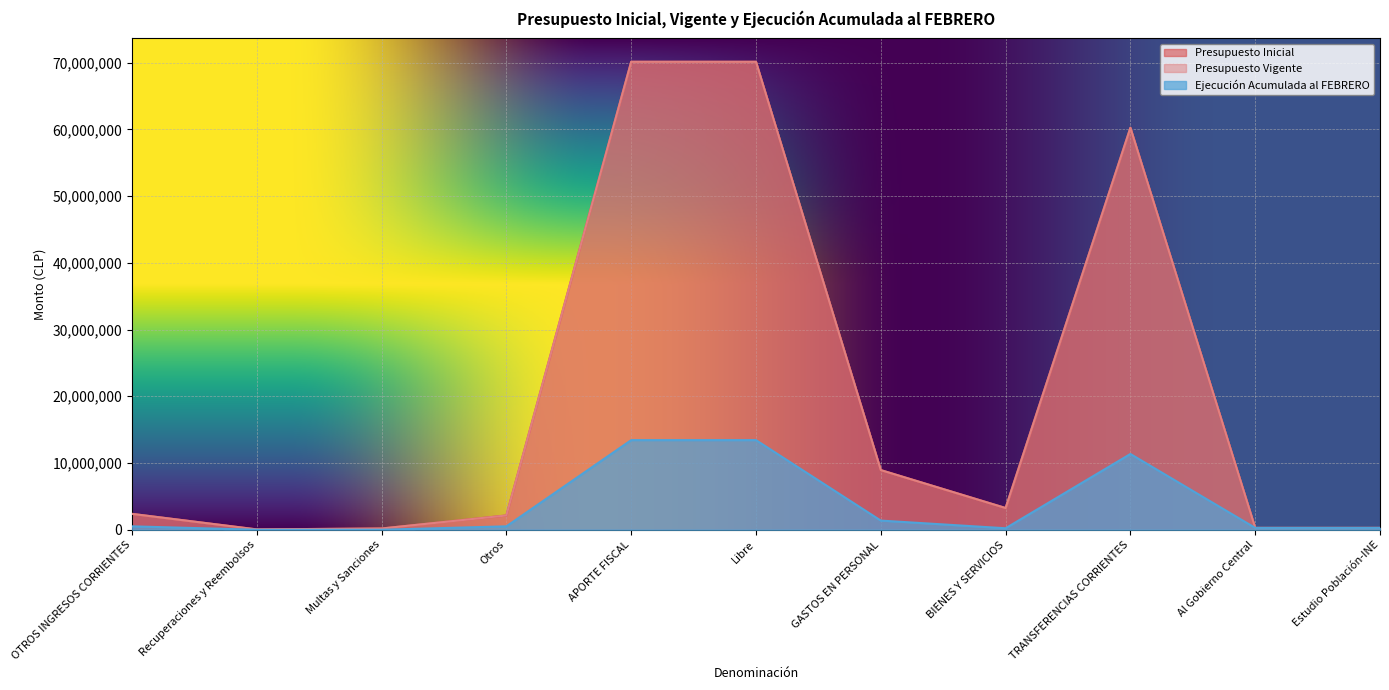

Which category has the highest value across all series?

APORTE FISCAL